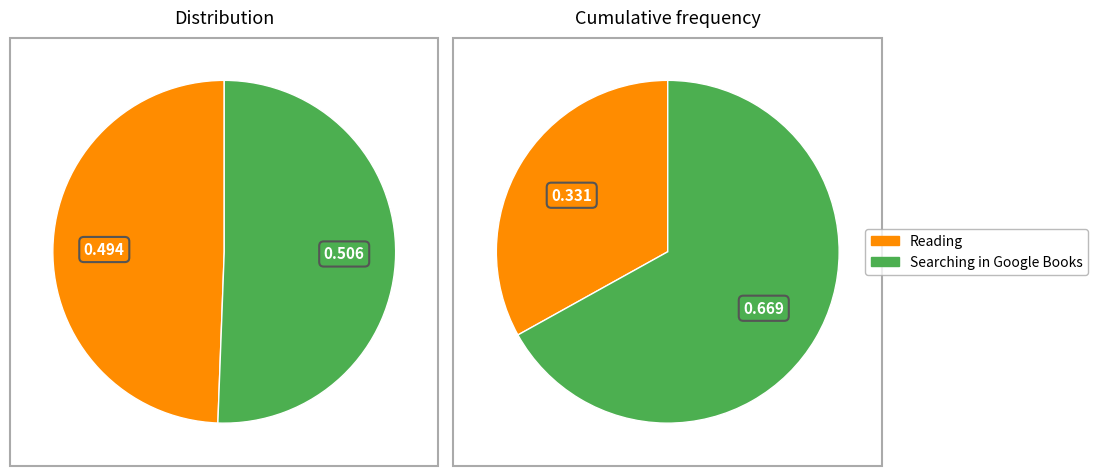

Between Searching in Google Books and Reading, which is larger?

Searching in Google Books